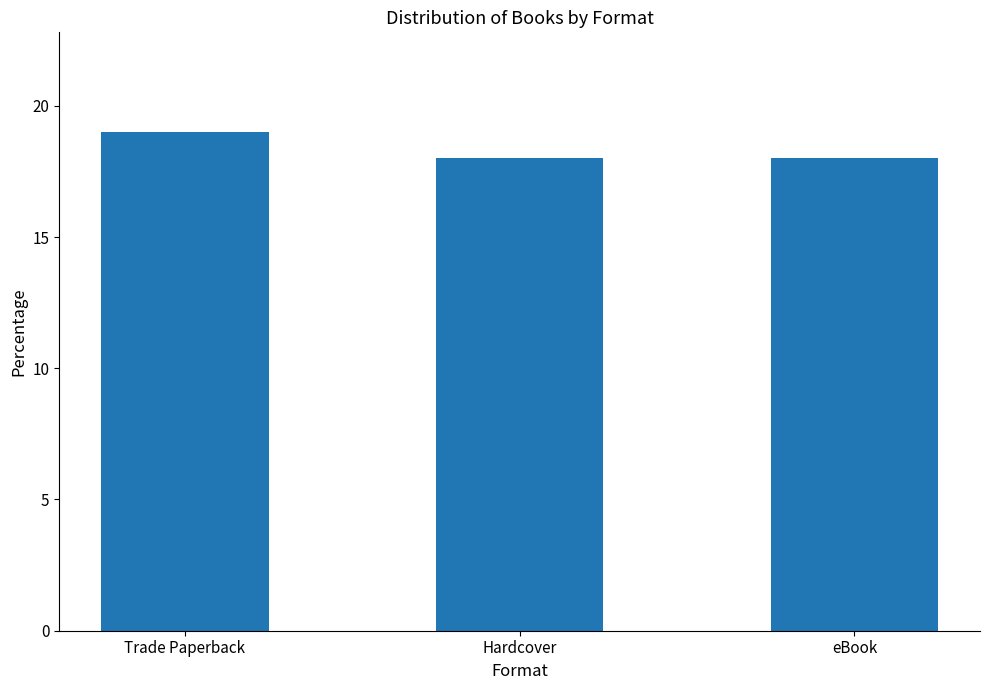

Read the value at Hardcover.

18